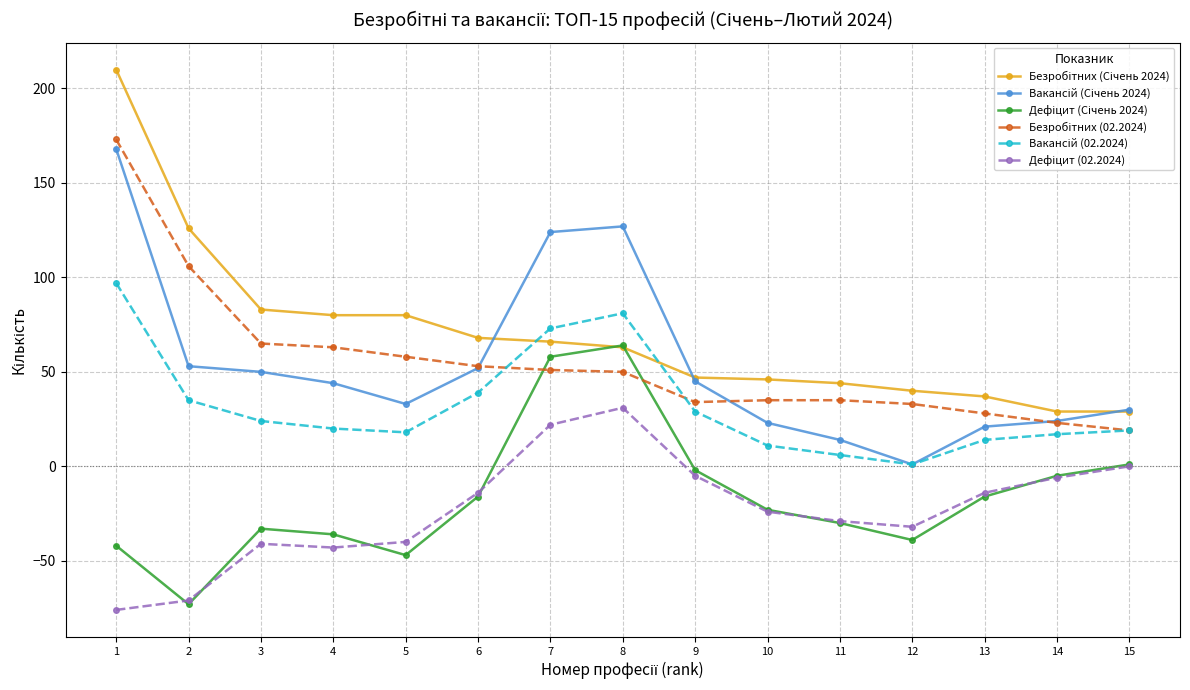

What is the greatest value displayed?

210